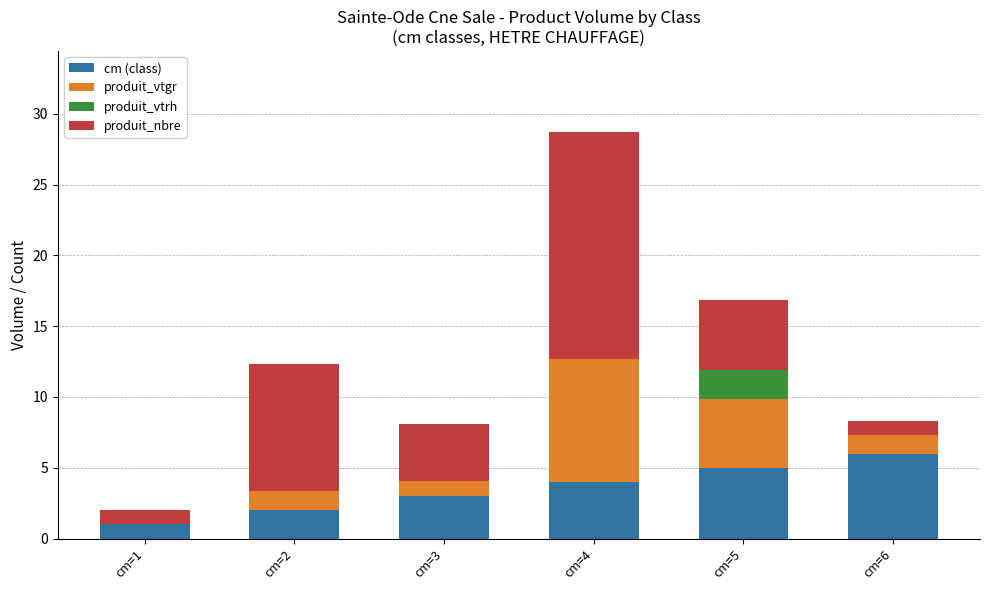

What is the total value across all series at cm=5?

16.9